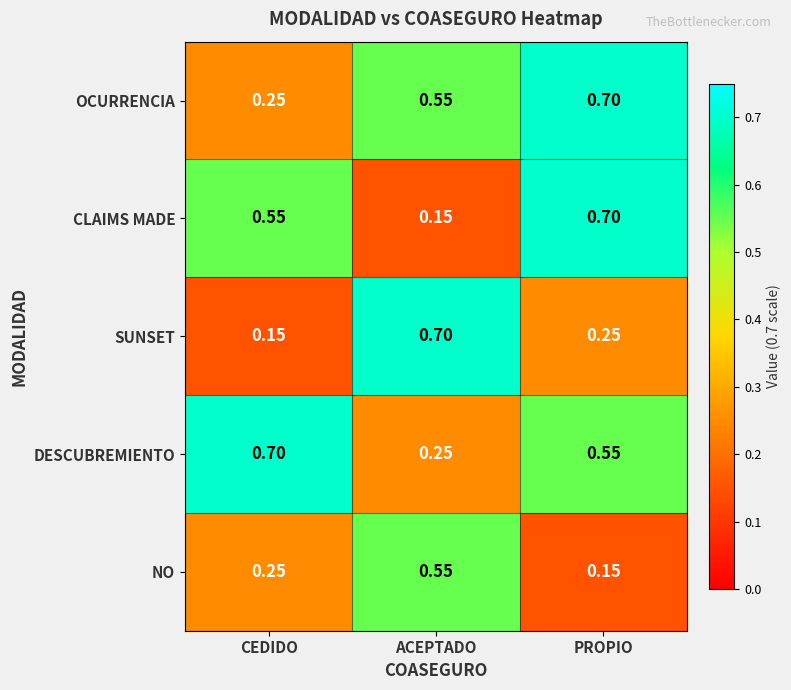

What is the total value across all series at ACEPTADO?

2.2